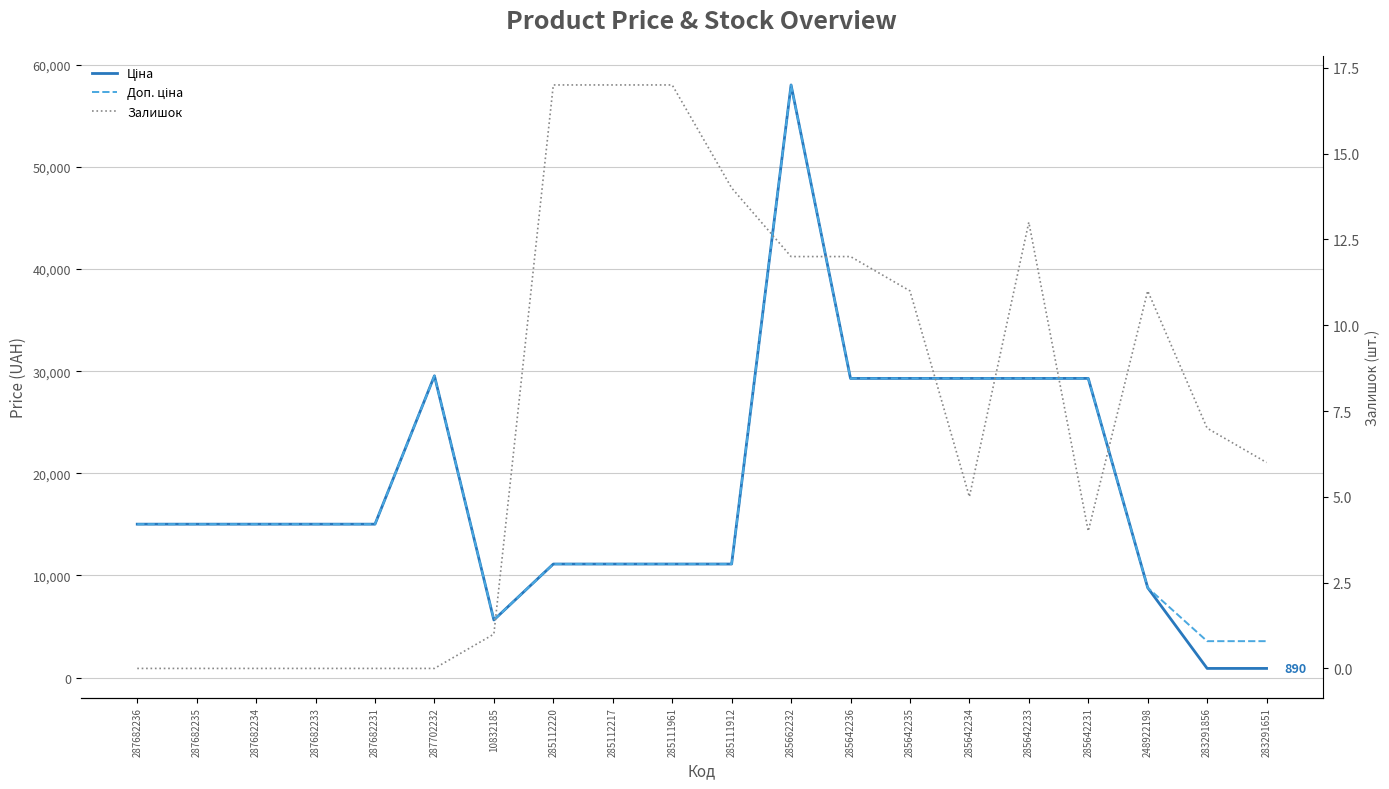

What is the label of the 8th point from the left?

285112220